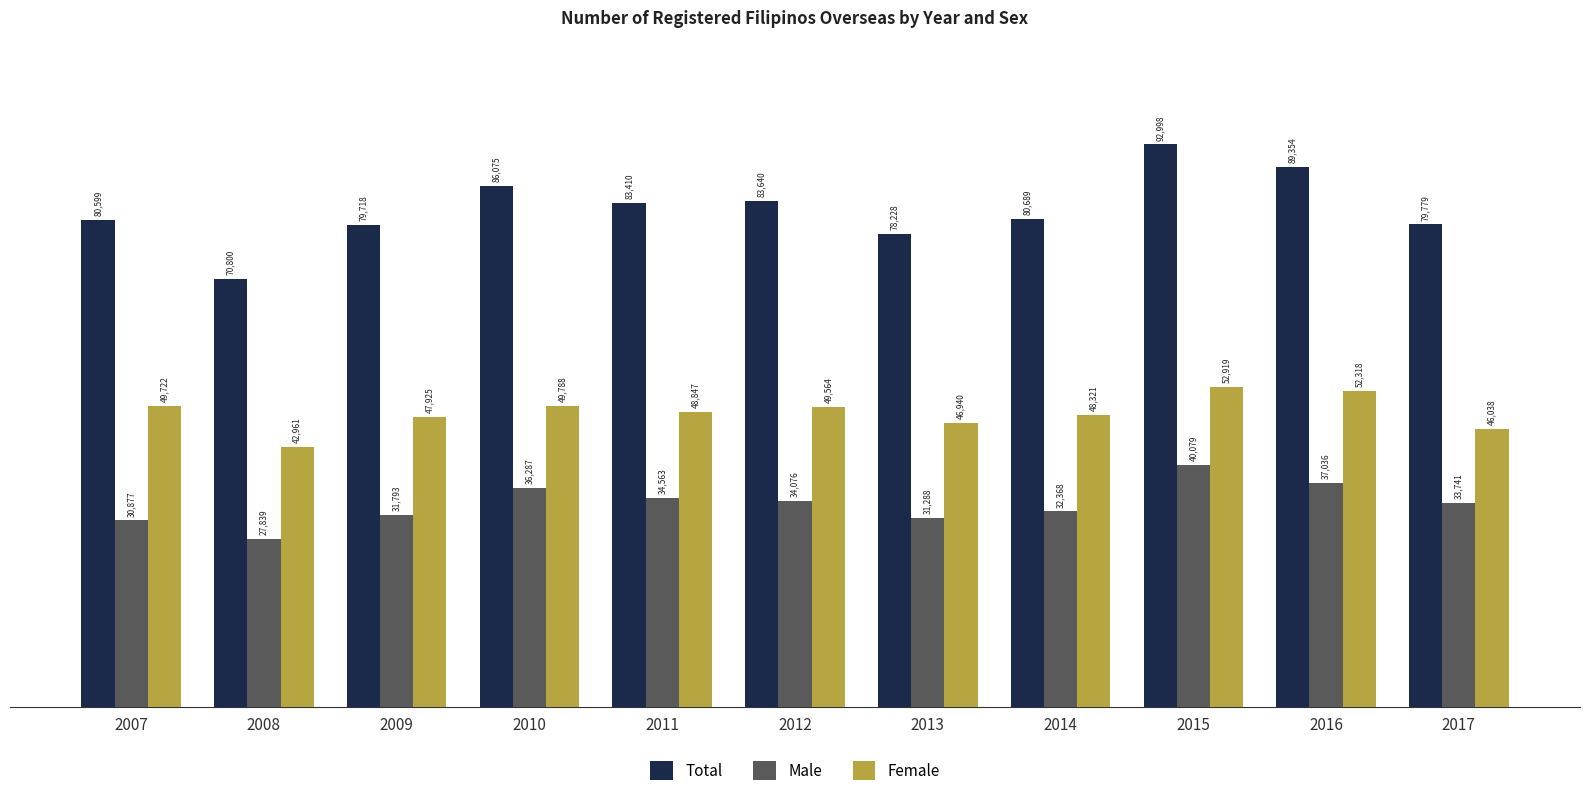

What is the greatest value displayed?

92998